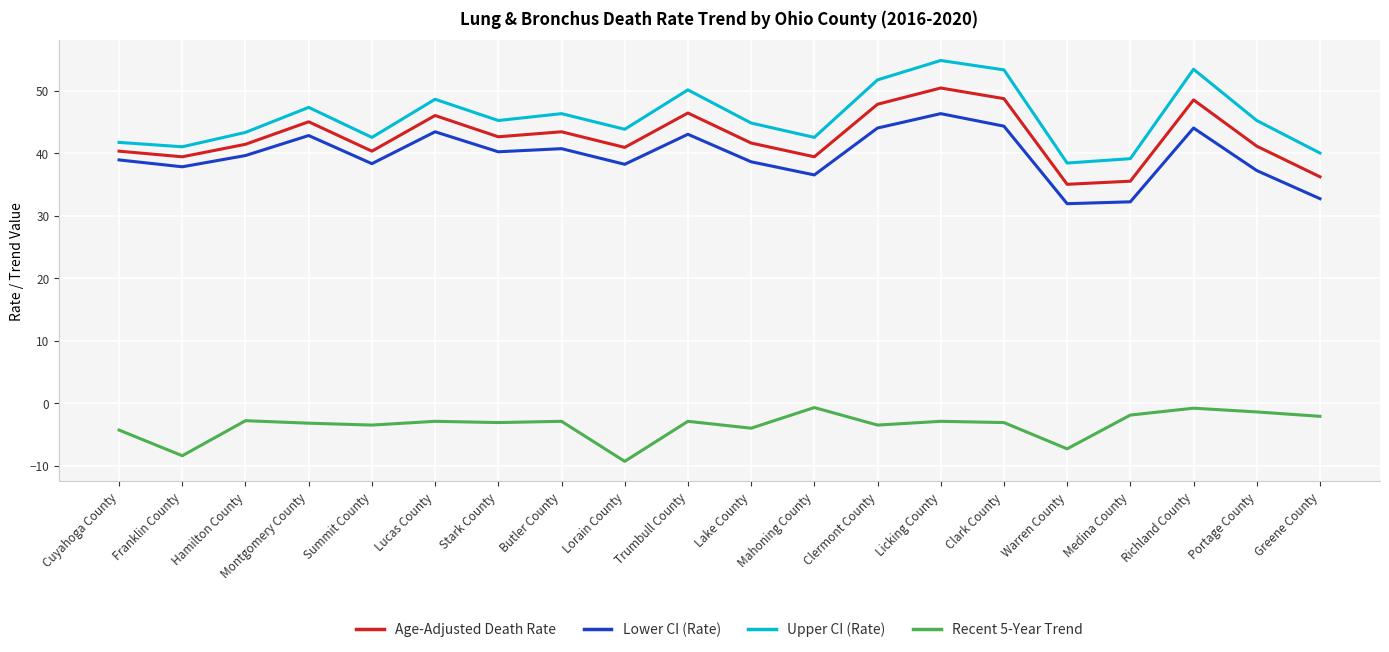

Which series has the largest total across all categories?

Upper CI (Rate)